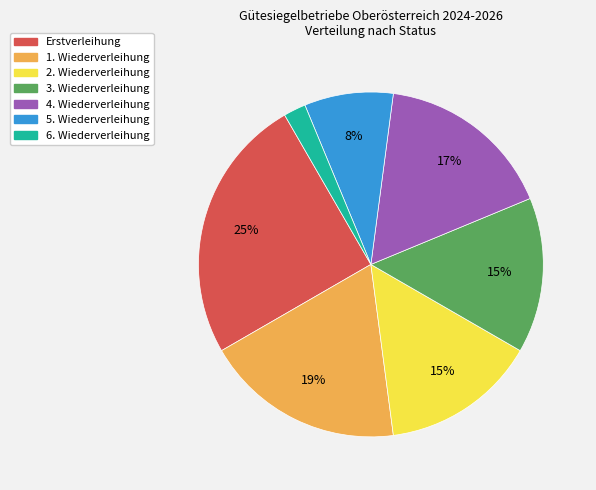

Is there a majority slice in this chart?

No